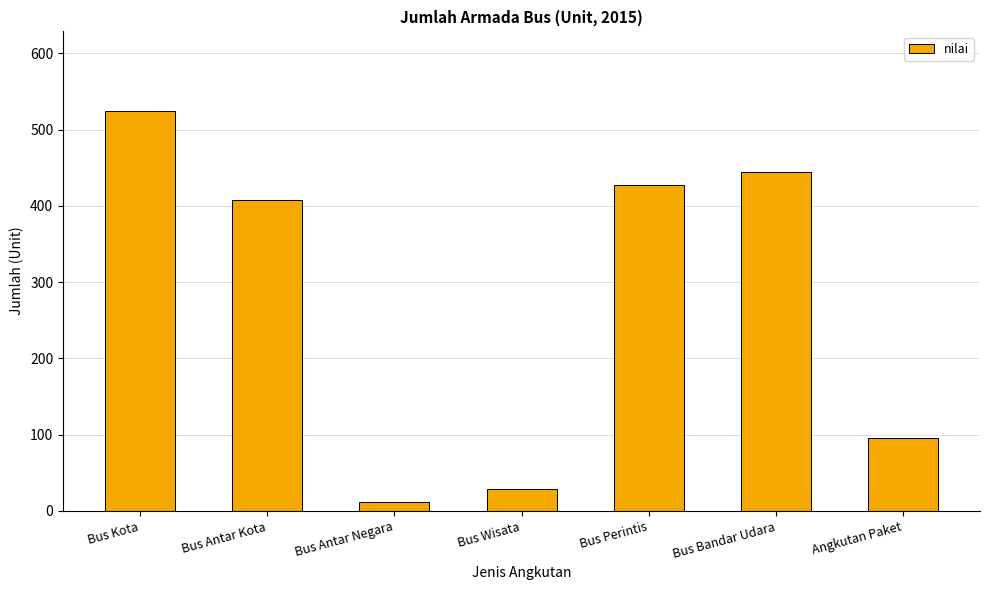

What is the average value?

277